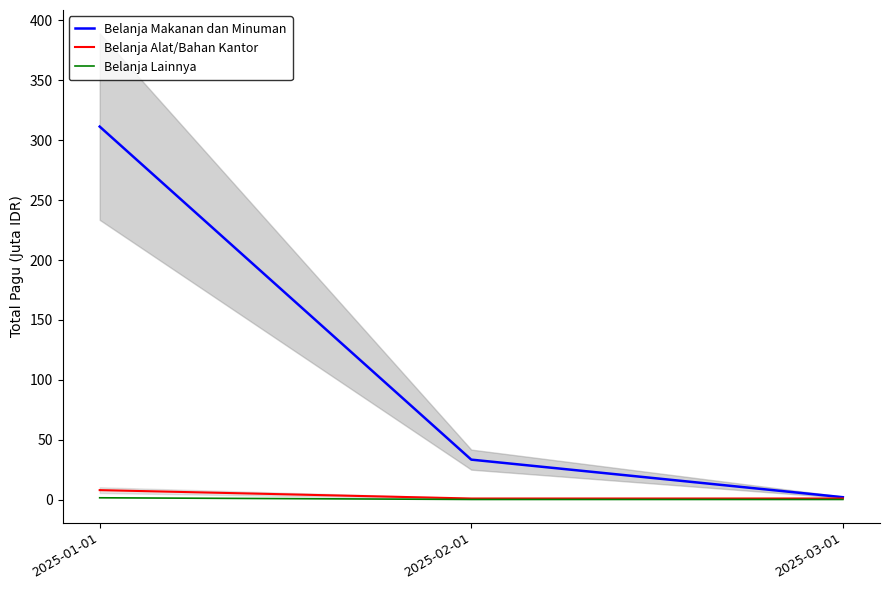

Between 2025-03-01 and 2025-01-01, which is larger?

2025-01-01